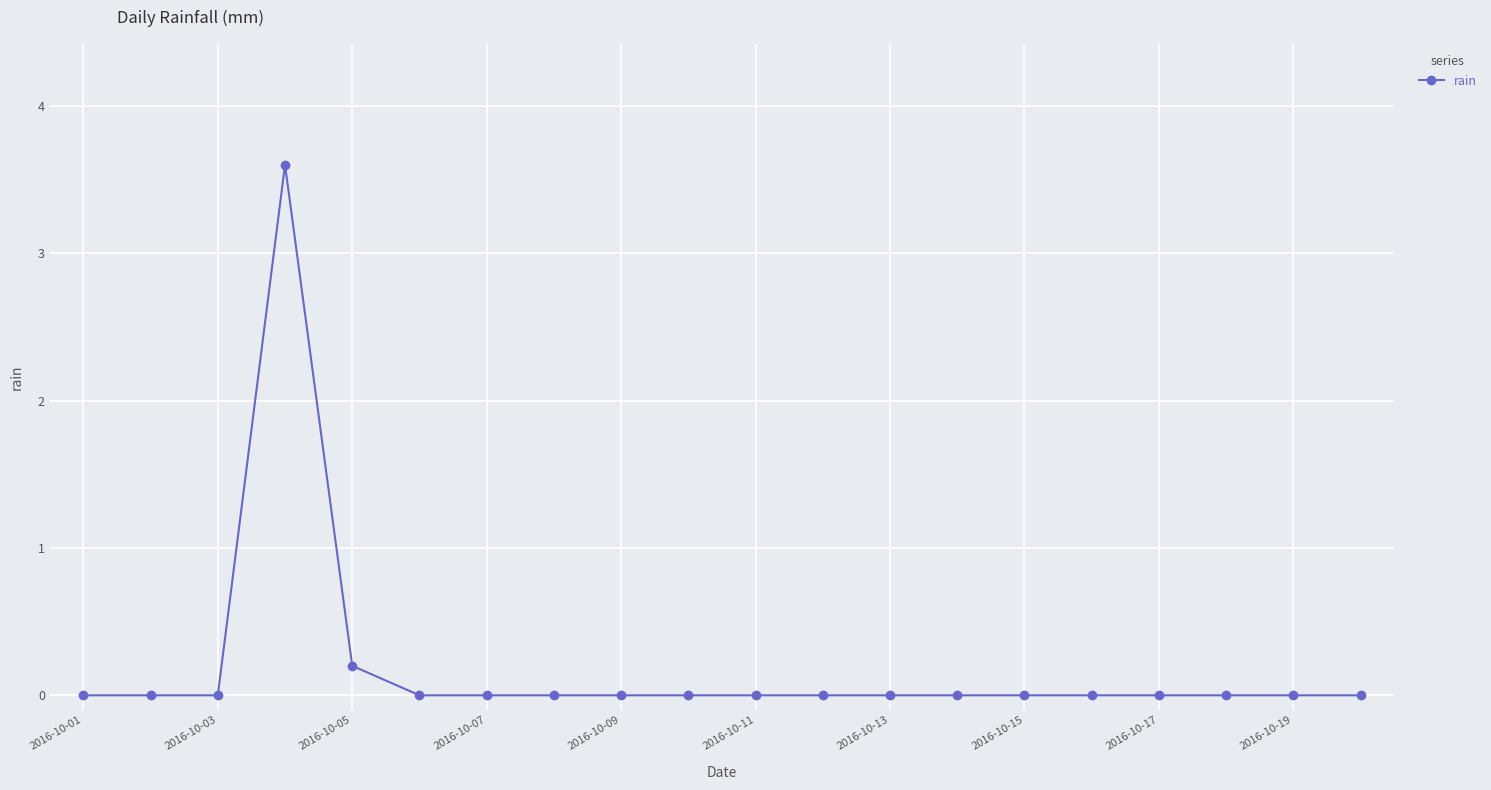

What is the maximum value shown in the chart?

3.6